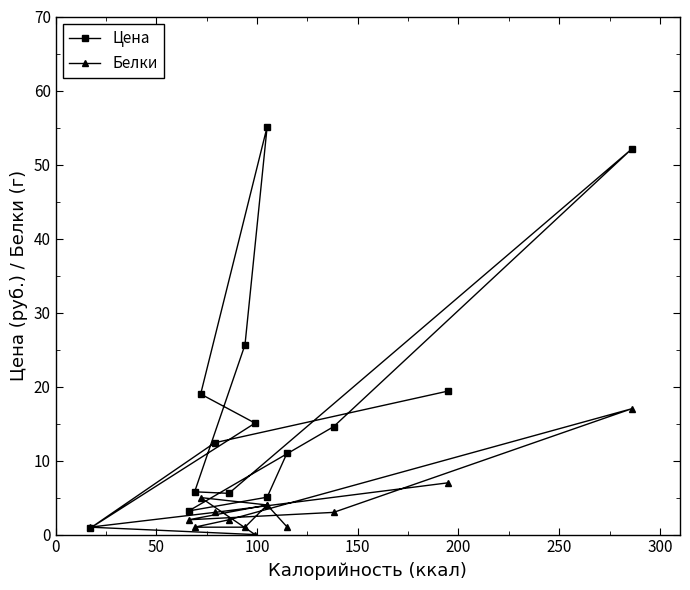

What are all the series names shown in the legend?

Цена, Белки